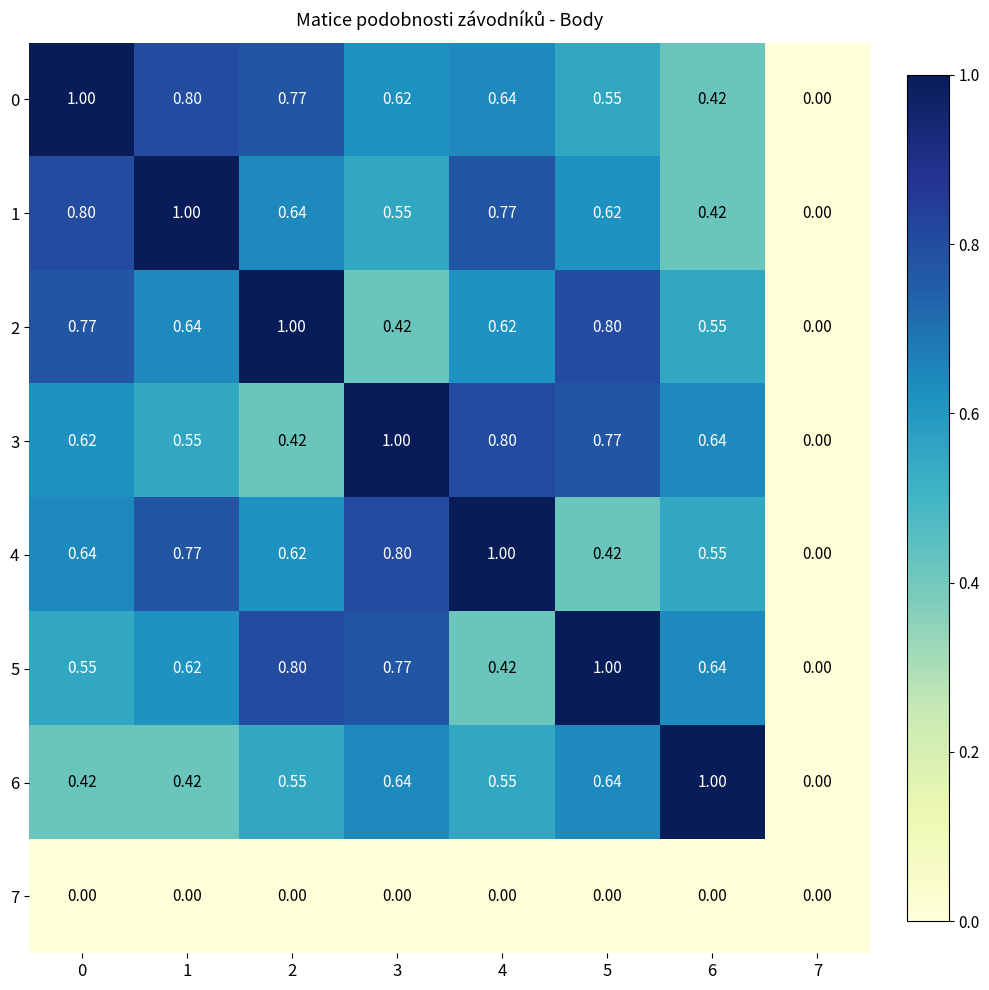

Is the value of 2 at 5 greater than the value of 5 at 6?

Yes